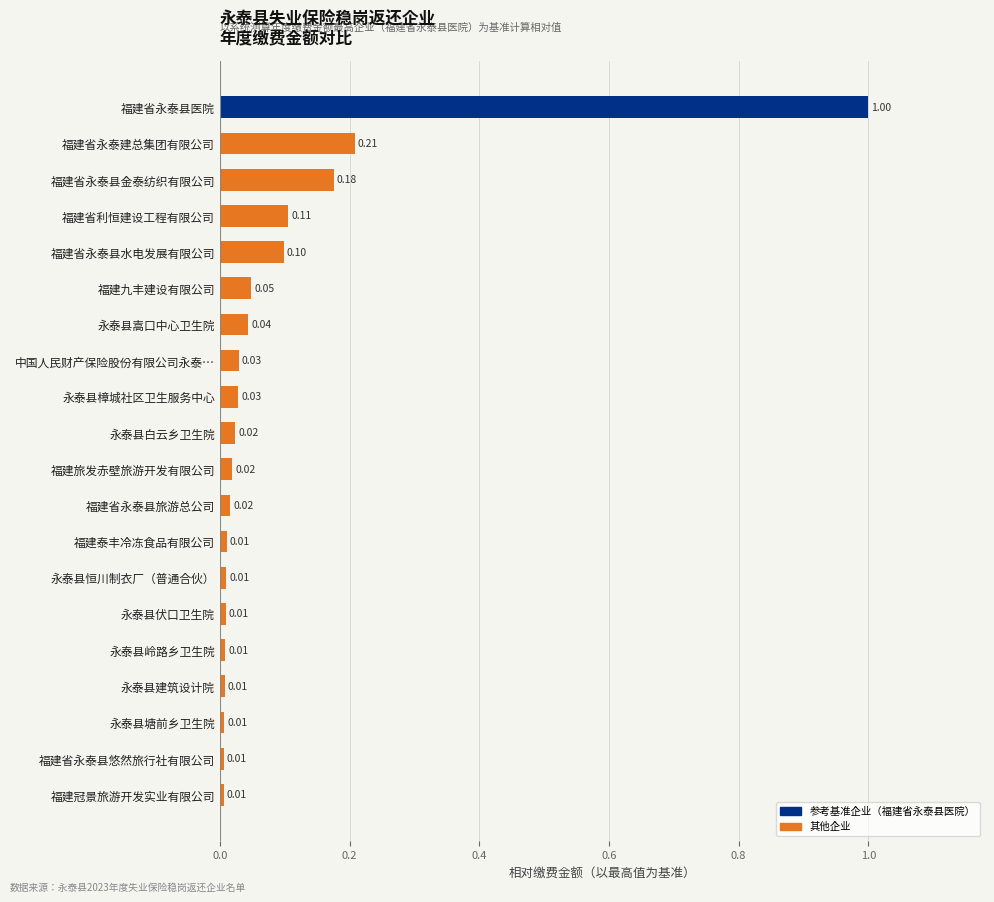

Which category has the highest value across all series?

福建省永泰县医院